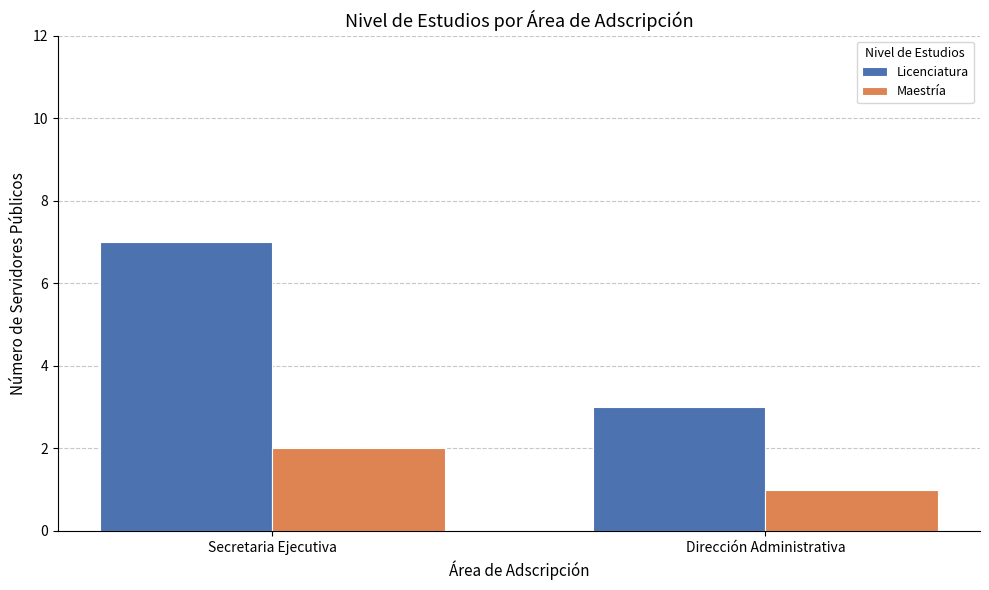

Which series changed the most between Secretaria Ejecutiva and Dirección Administrativa?

Licenciatura